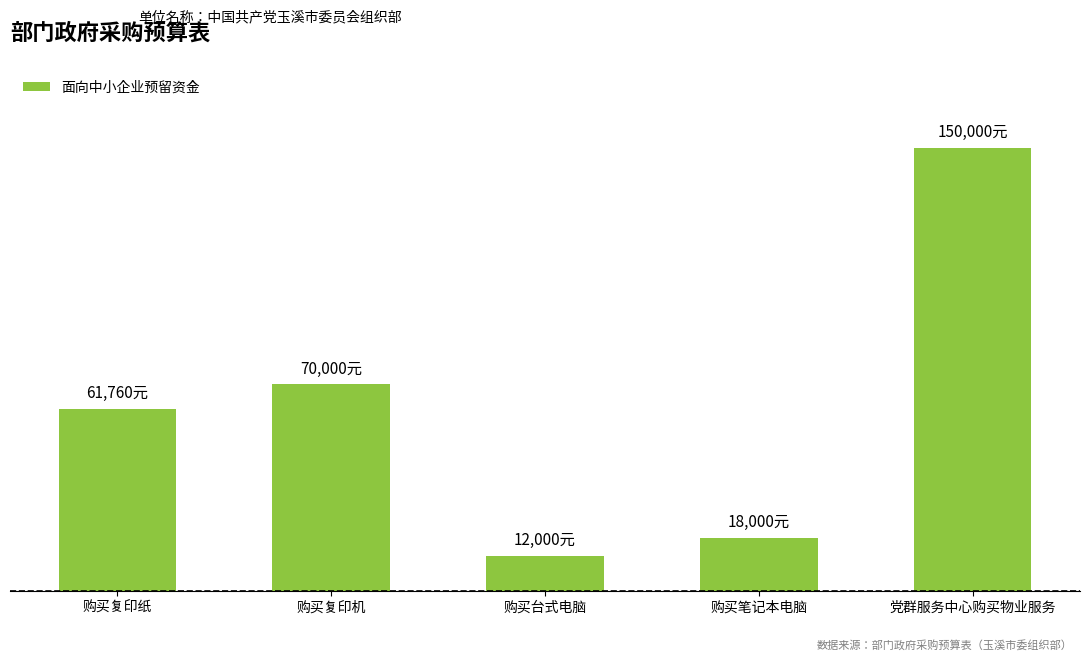

What is the change in value from 购买复印纸 to 购买复印机?

+8240